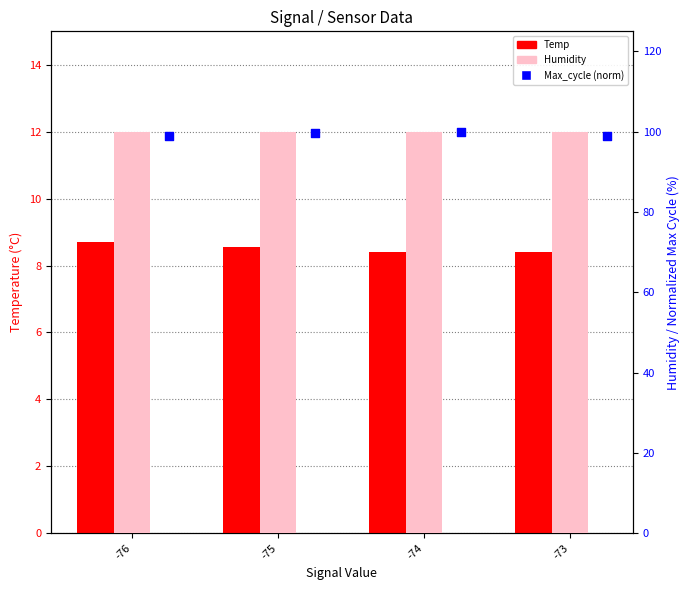

Which series has the largest Y range (max minus min)?

Max_cycle (norm)